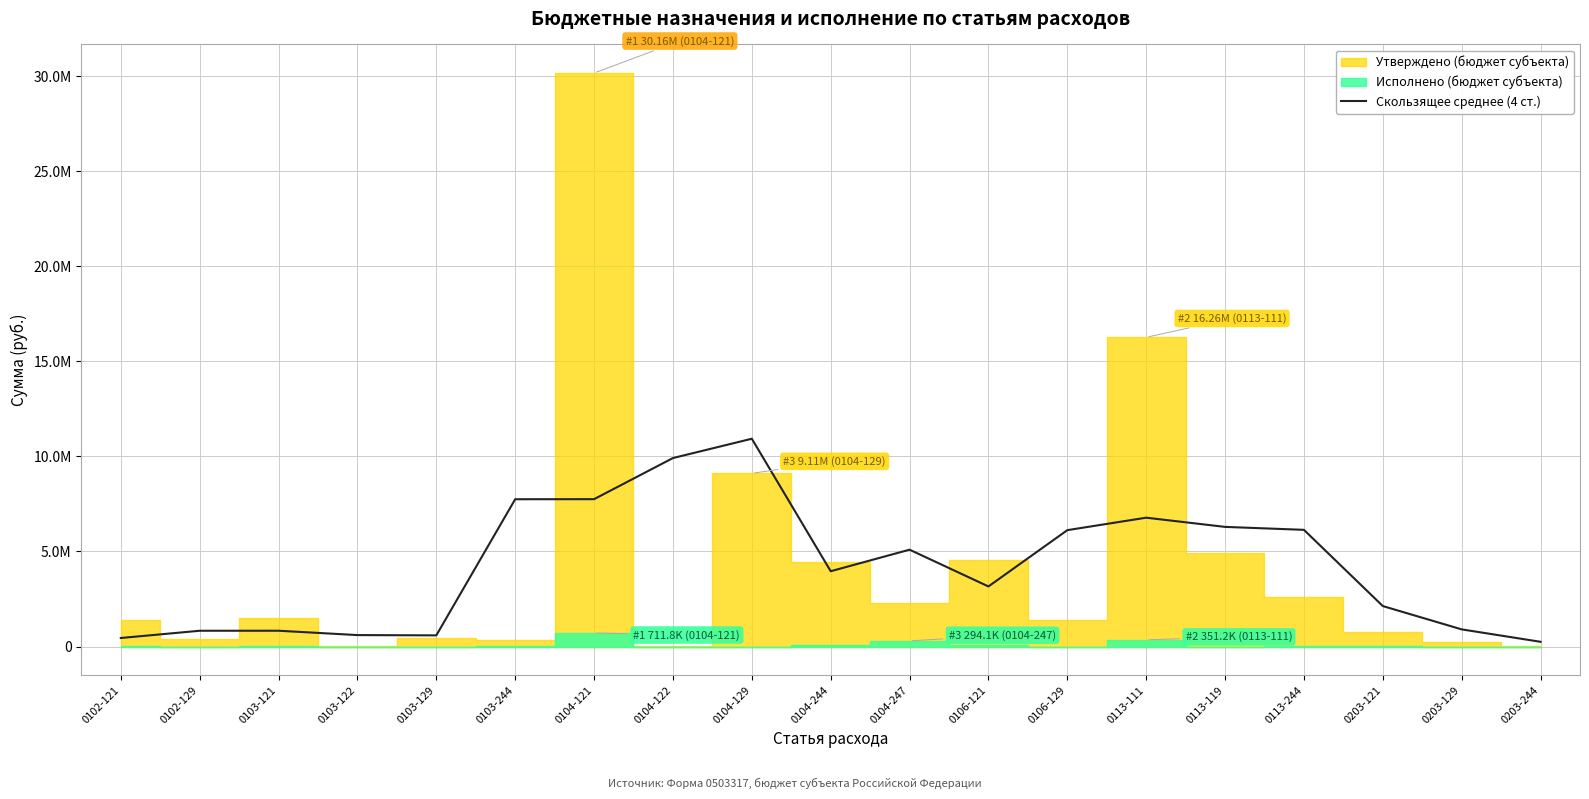

Reading left to right, what are all the values shown in this chart?

447675.0	828250.0	829500.0	600600.0	585625.0	7744682.7	7748682.7	9910739.3	10927064.3	3959340.9	5091965.9	3158609.2	6118909.2	6774750.0	6290625.0	6135390.5	2126759.6	900759.7	247009.6